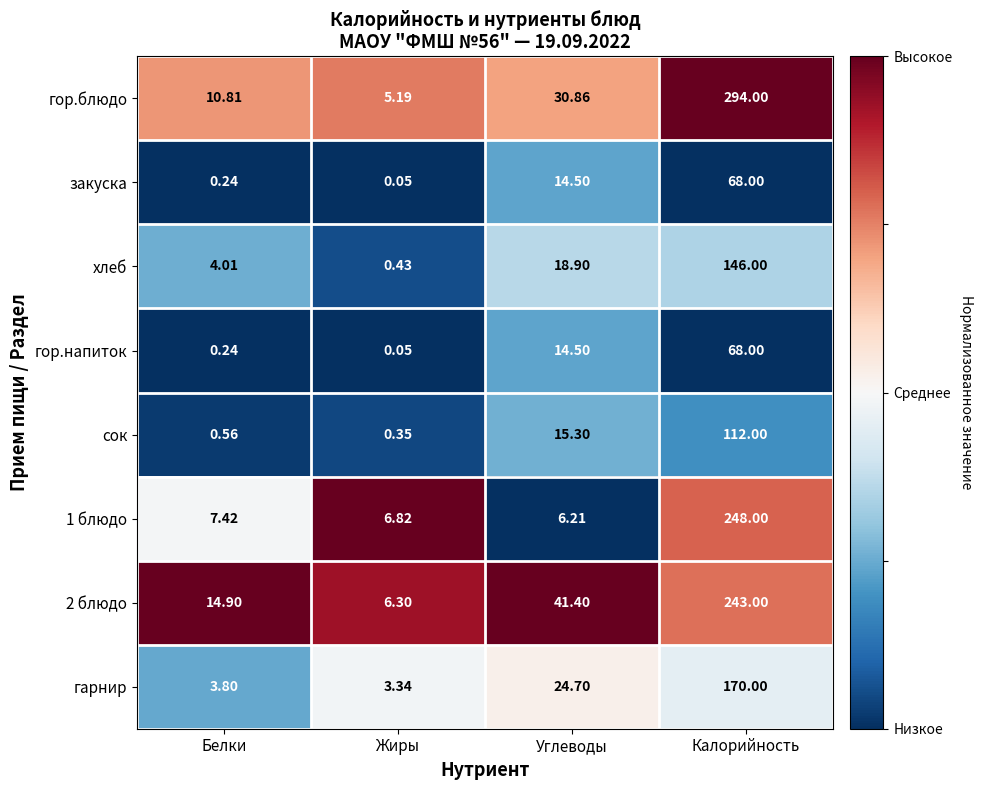

List the labels in order of гарнир value, largest first.

Калорийность, Углеводы, Белки, Жиры